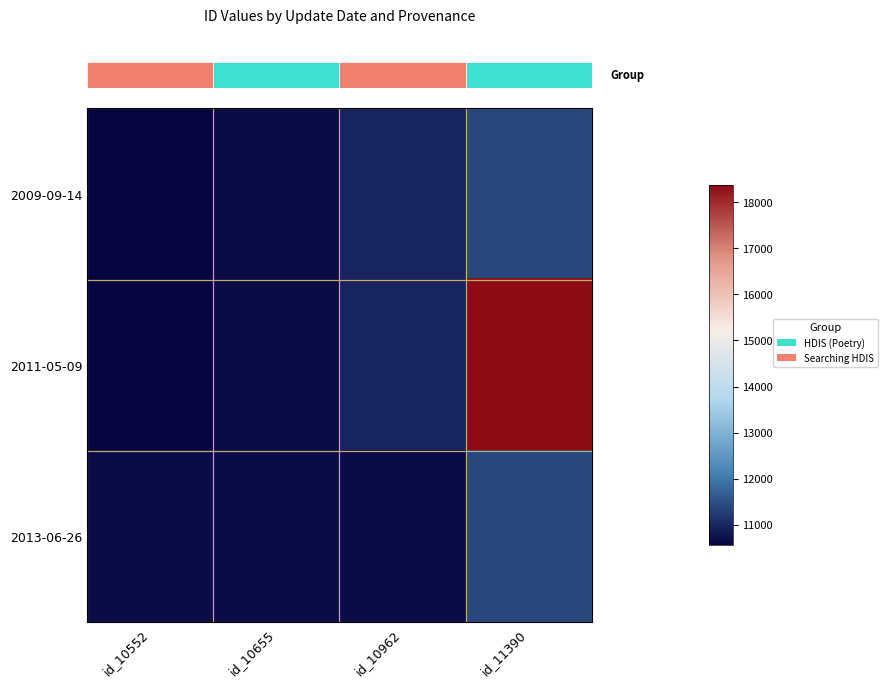

At which category is the sum across all series the highest?

id_11390